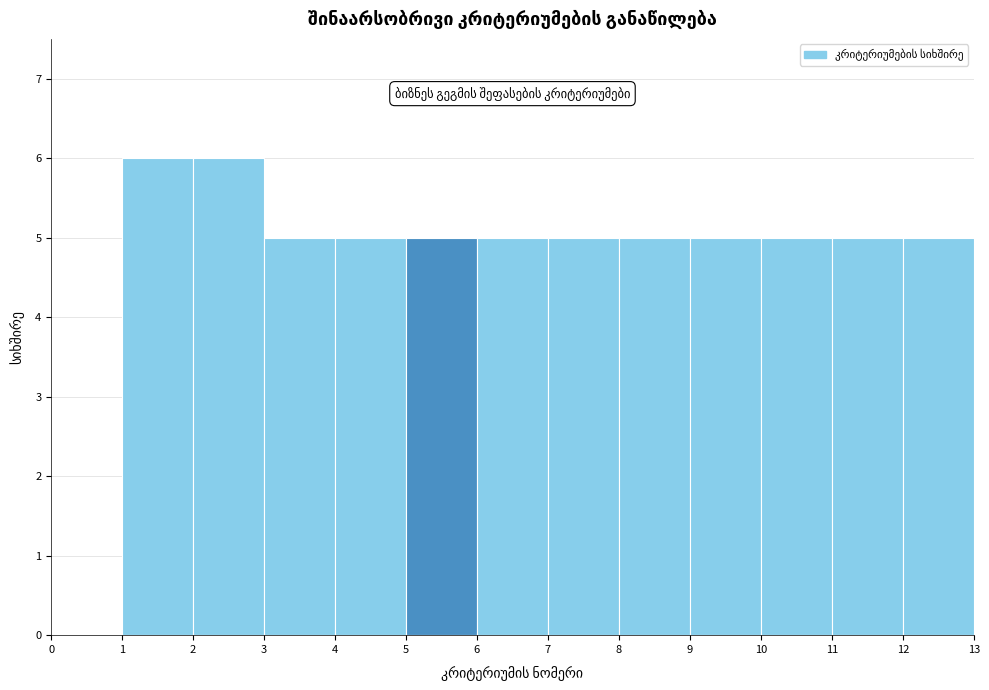

Reading left to right, transcribe this chart: for each bar, give the range it covers on the x-axis and its height. The values are not printed on the chart, so give them approximately, as read against the axis.

0 to 1: 0
1 to 2: 6
2 to 3: 6
3 to 4: 5
4 to 5: 5
5 to 6: 5
6 to 7: 5
7 to 8: 5
8 to 9: 5
9 to 10: 5
10 to 11: 5
11 to 12: 5
12 to 13: 5